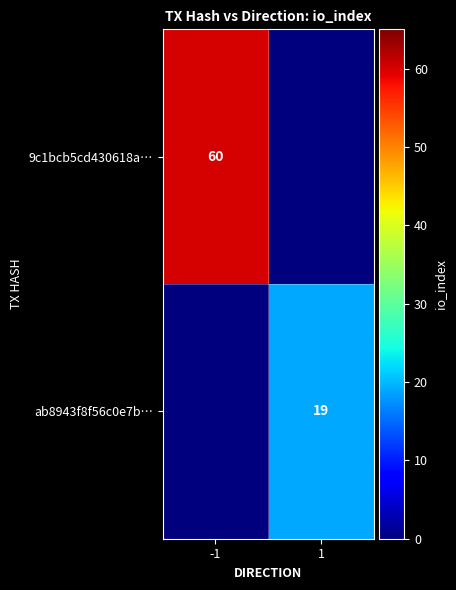

The ab8943f8f56c0e7b… series shows 19 at 1. True or false?

True